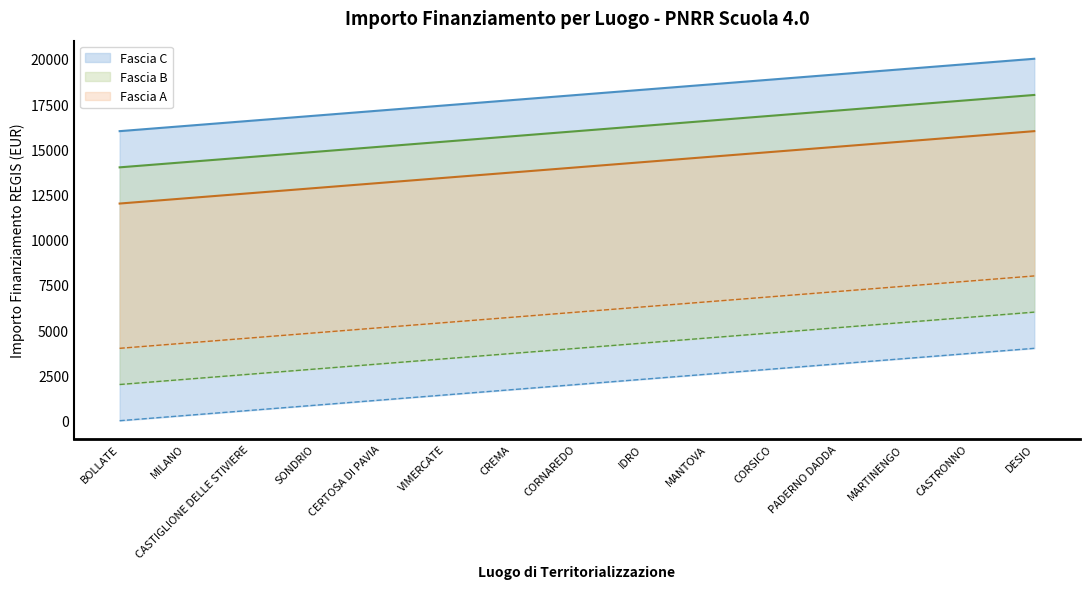

At how many categories does at least one series exceed 11572?

15